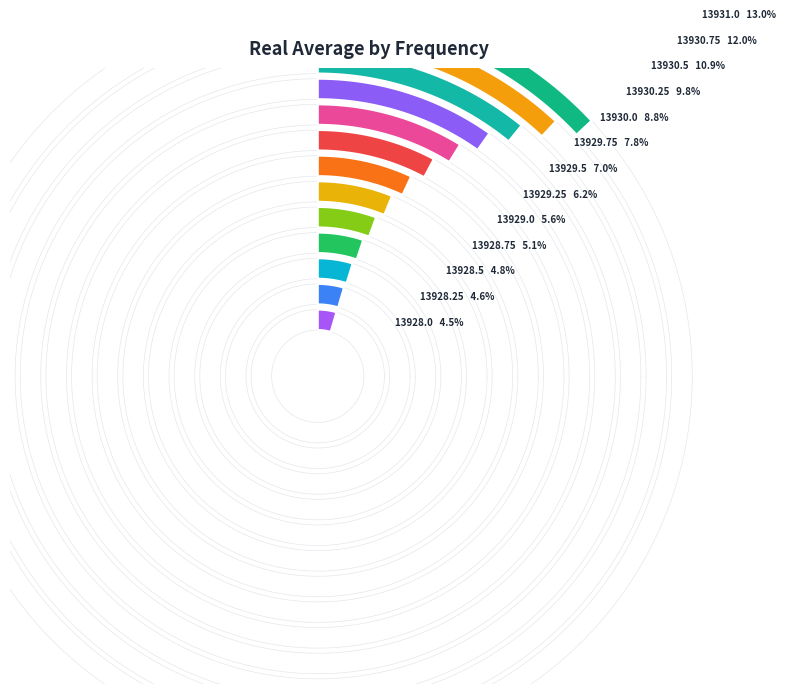

To the nearest percent, what portion does 13929.0 represent?

6%